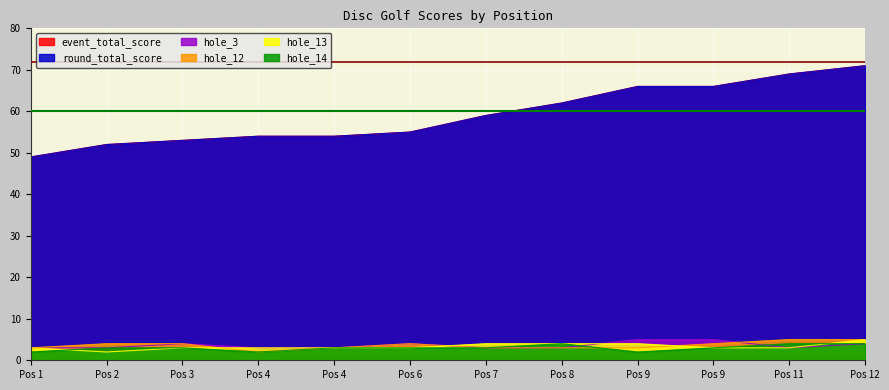

True or false: round_total_score and hole_13 intersect in this chart.

False